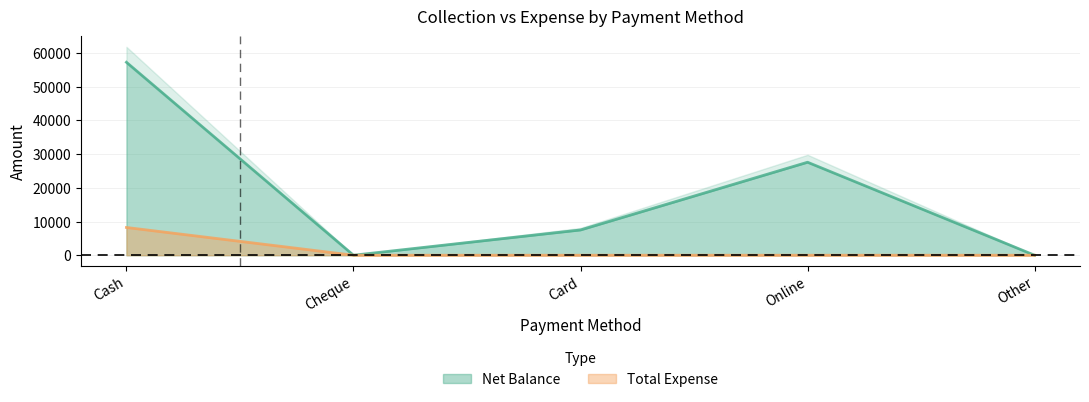

How many lines are shown in the chart?

2